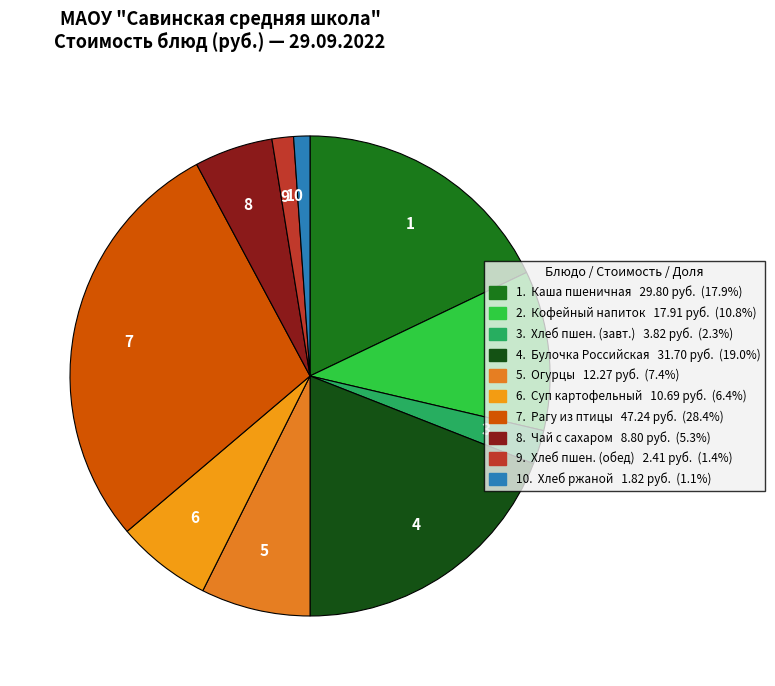

What is the largest slice in the pie chart?

7